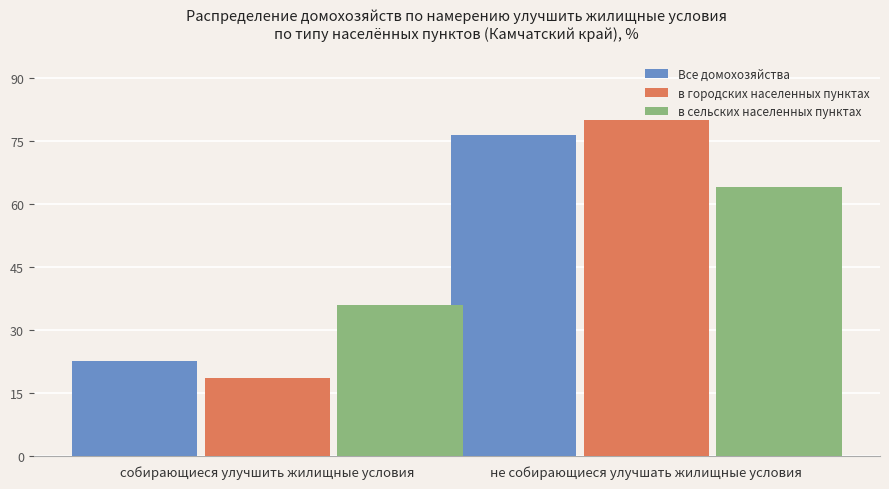

List the labels in order of Все домохозяйства value, largest first.

не собирающиеся улучшать жилищные условия, собирающиеся улучшить жилищные условия